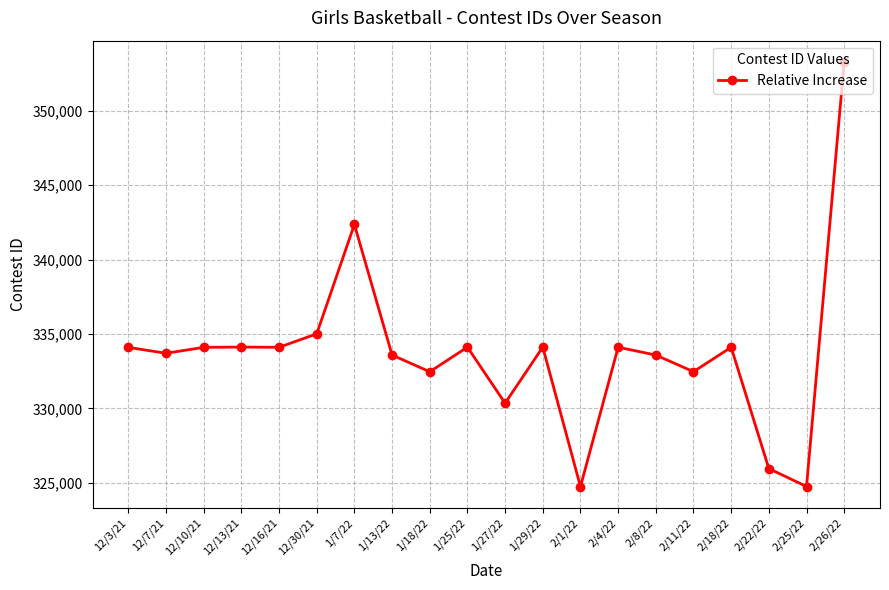

Which has a higher value, 1/13/22 or 2/18/22?

2/18/22